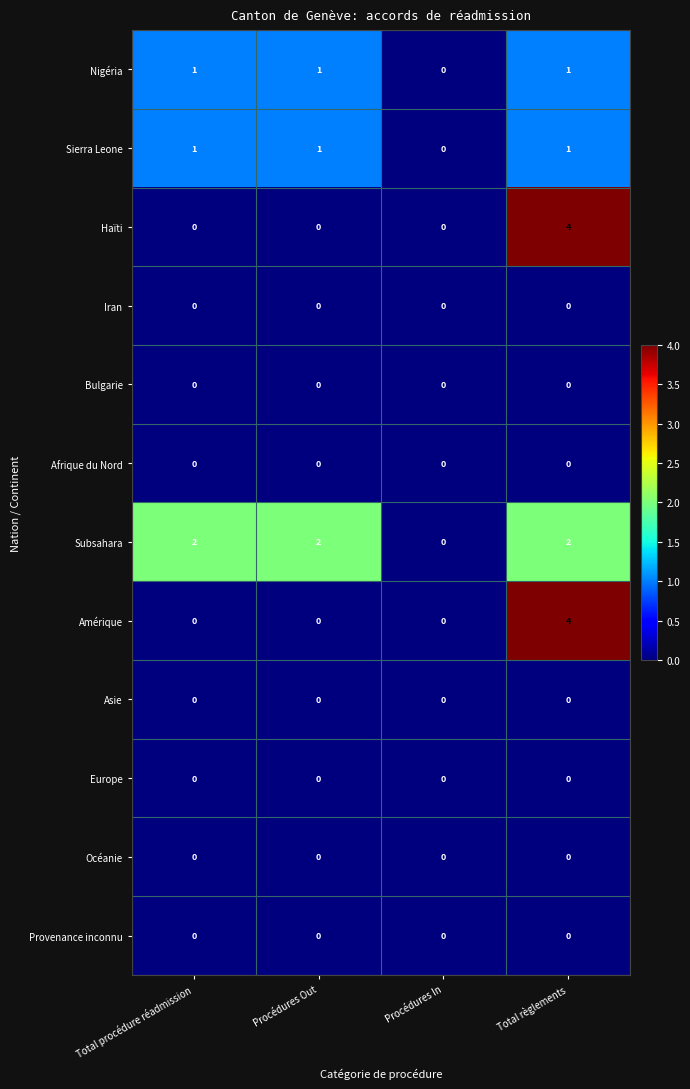

The Asie series shows 0 at Procédures In. True or false?

True